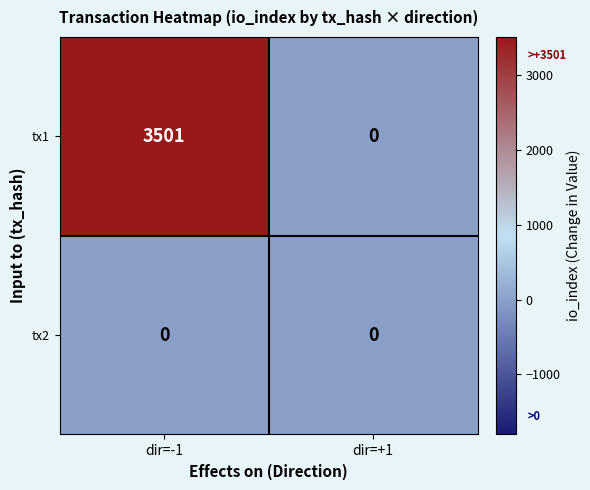

List the series in order of their peak value, lowest first.

tx2, tx1